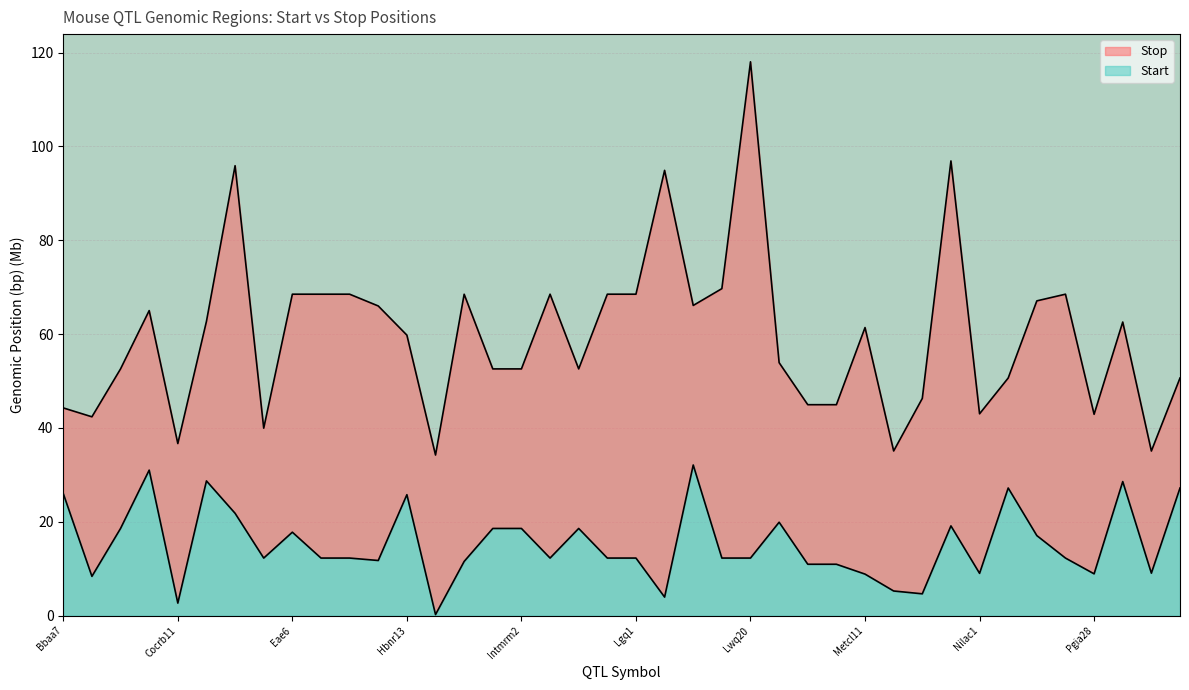

At how many categories does at least one series exceed 19?

40